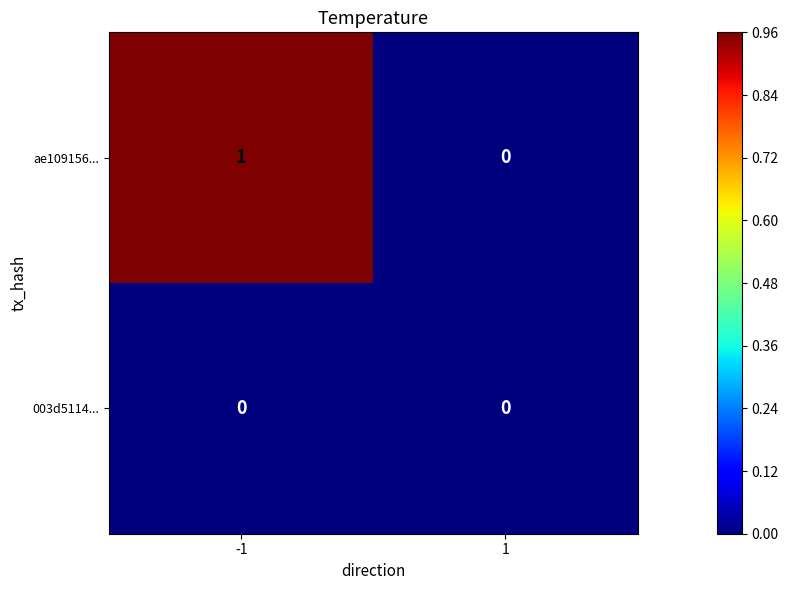

At -1, list the series in order from largest to smallest.

ae109156..., 003d5114...